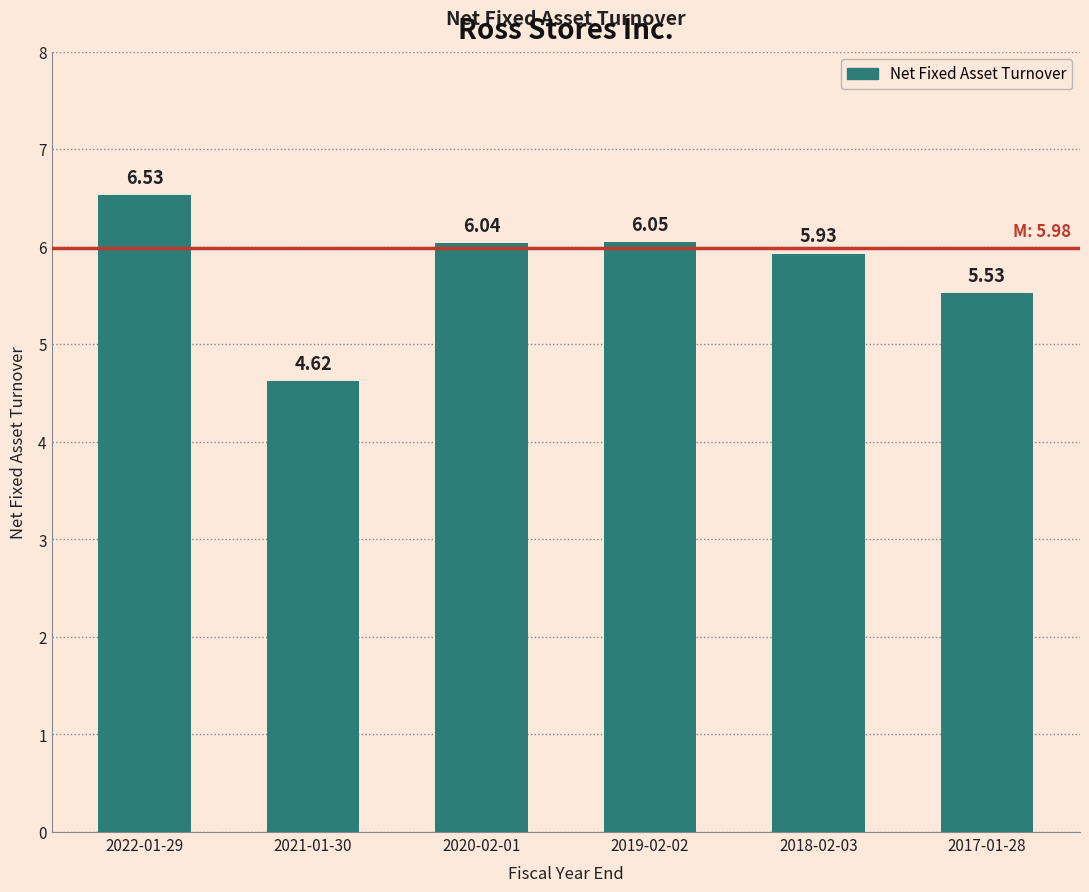

What is the change in value from 2022-01-29 to 2020-02-01?

-0.5